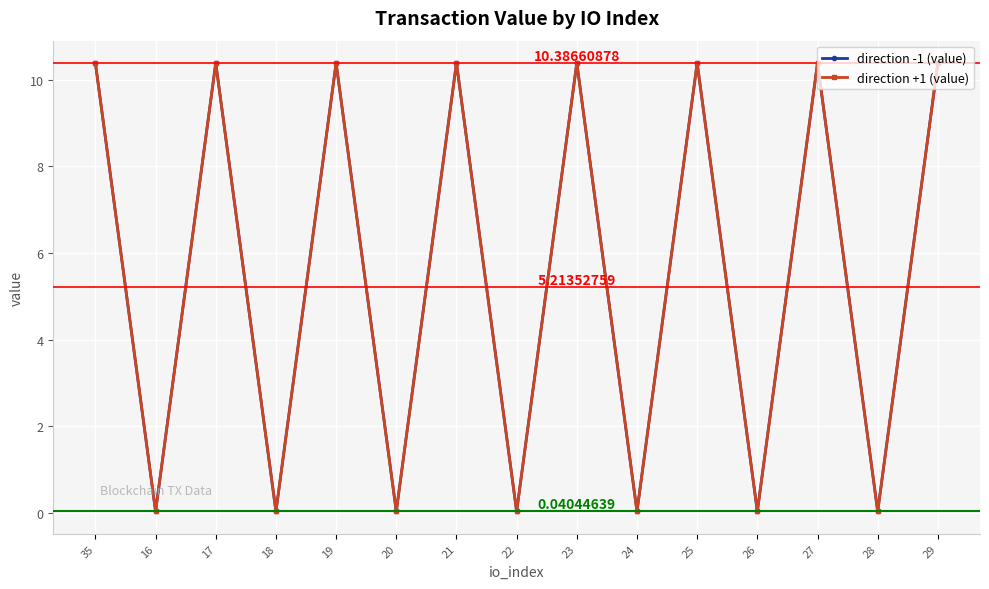

Does the chart have visible grid lines?

Yes